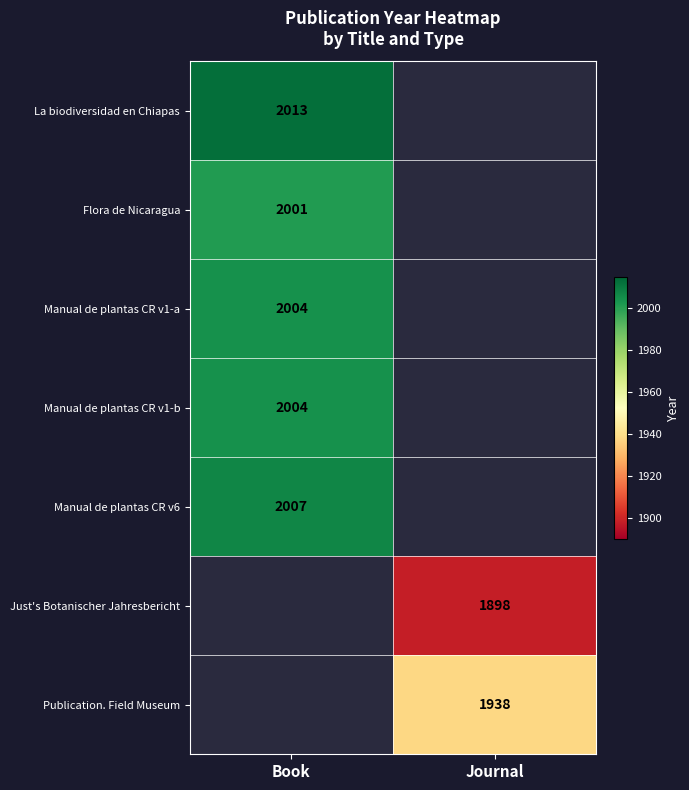

The Just's Botanischer Jahresbericht series shows 1320 at Journal. True or false?

False